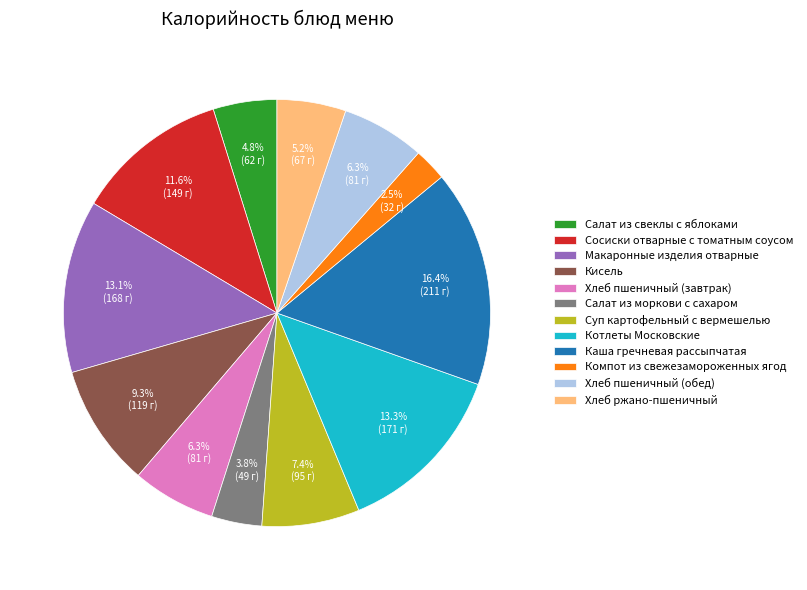

How many segments does this pie chart have?

12